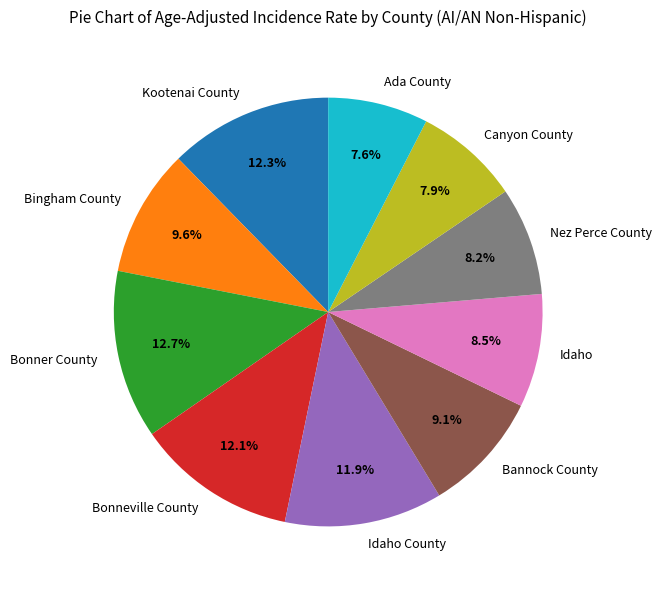

To the nearest percent, what is the combined percentage of Idaho County and Bonneville County?

24%